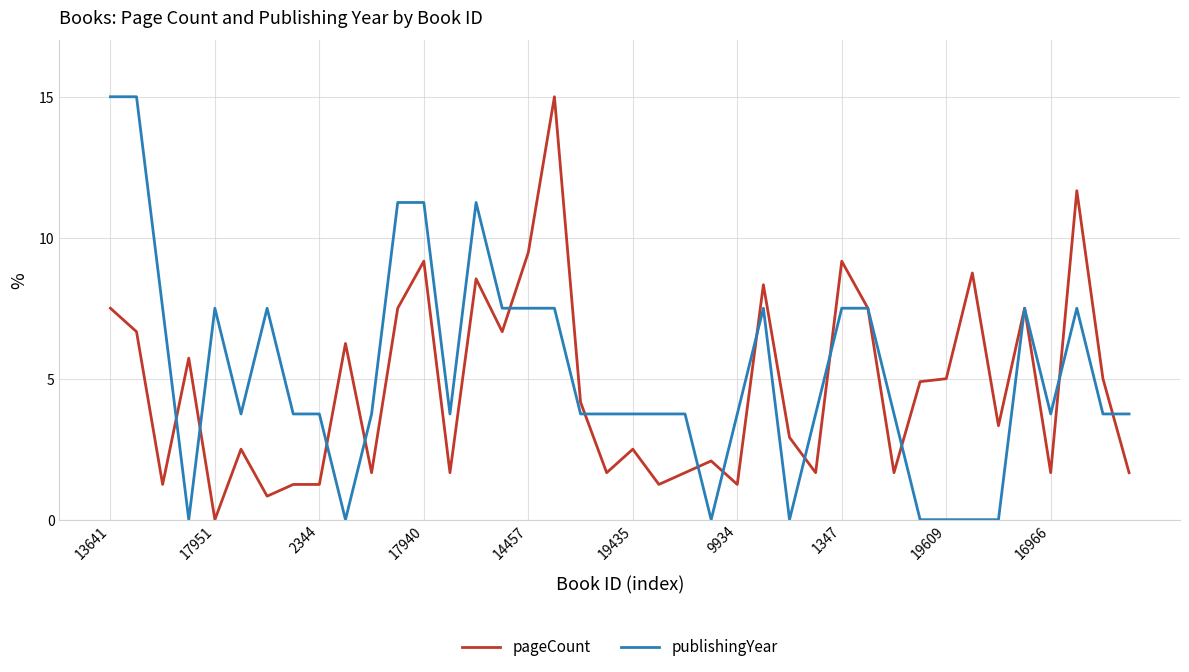

What are all the series names shown in the legend?

pageCount, publishingYear